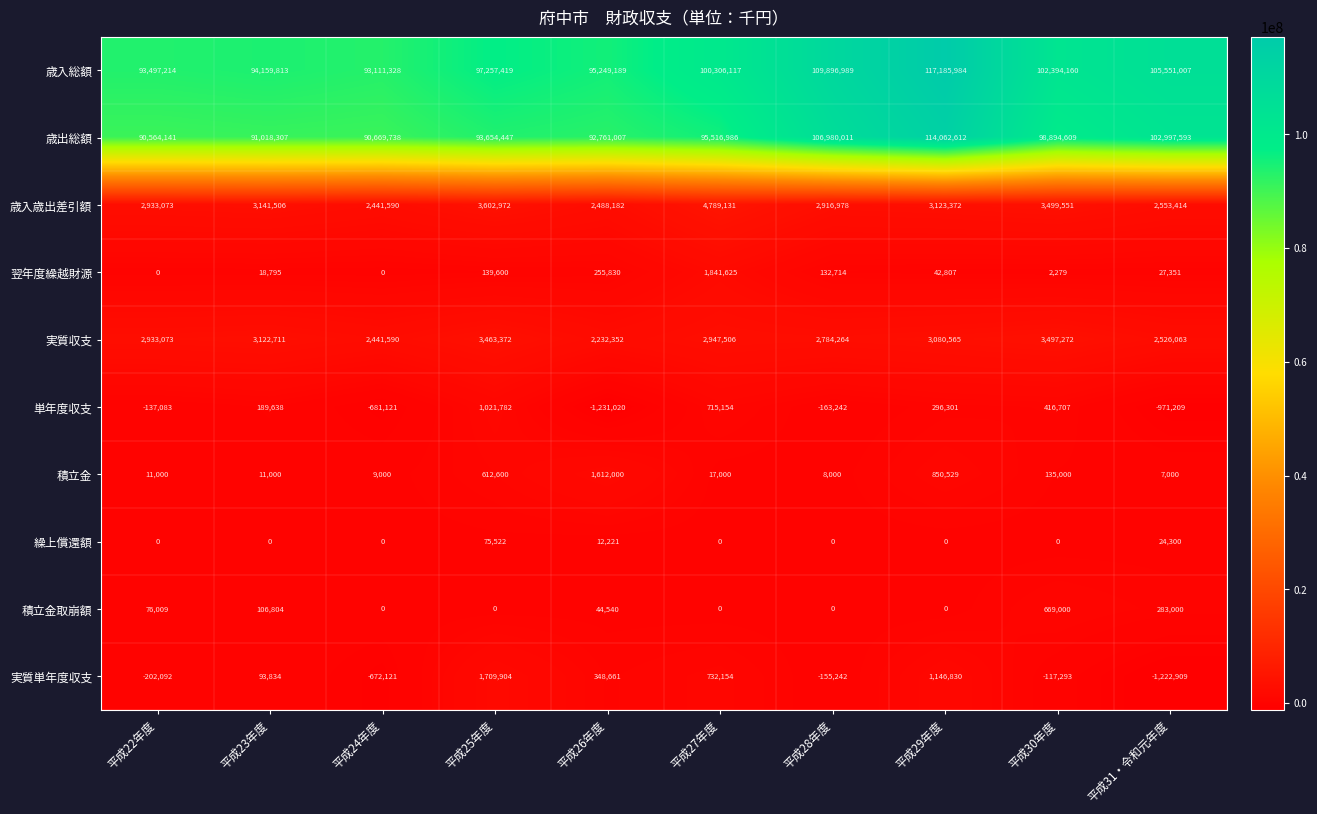

What is the greatest value displayed?

117185984